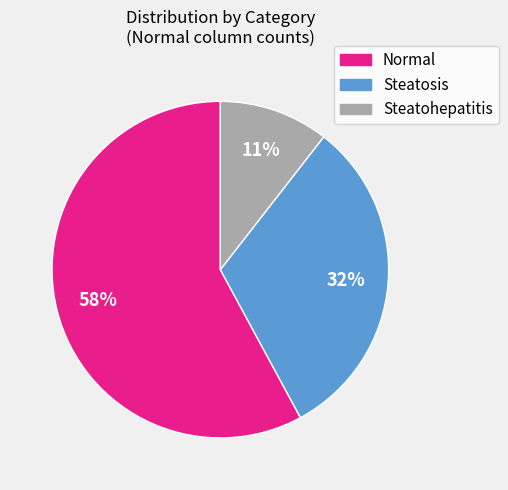

Which has a higher value, Steatosis or Steatohepatitis?

Steatosis